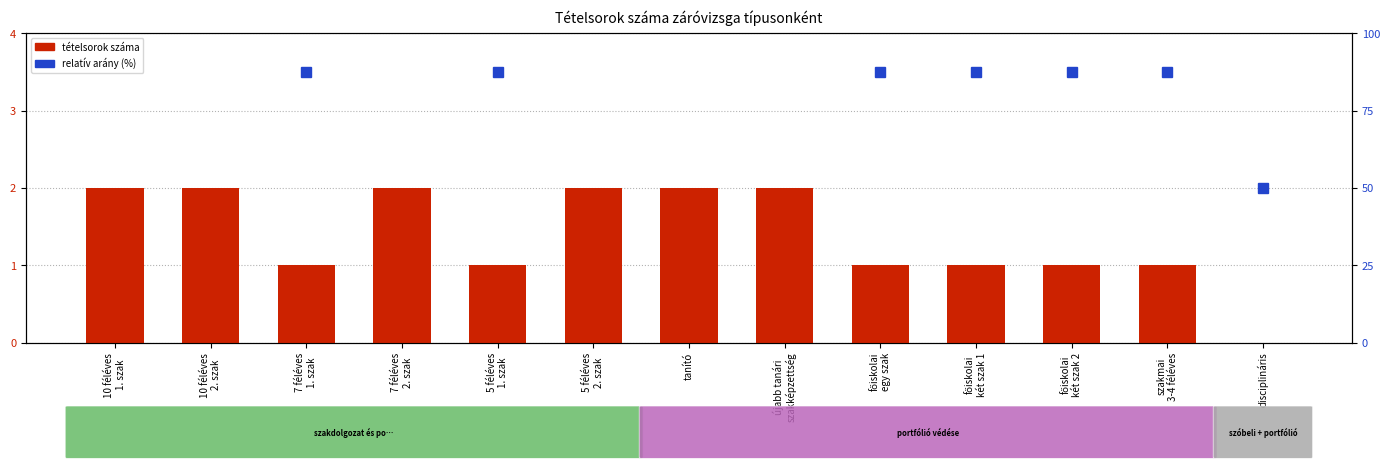

Which series changed the most between 7 féléves
2. szak and szakmai
3-4 féléves?

relatív arány (%)